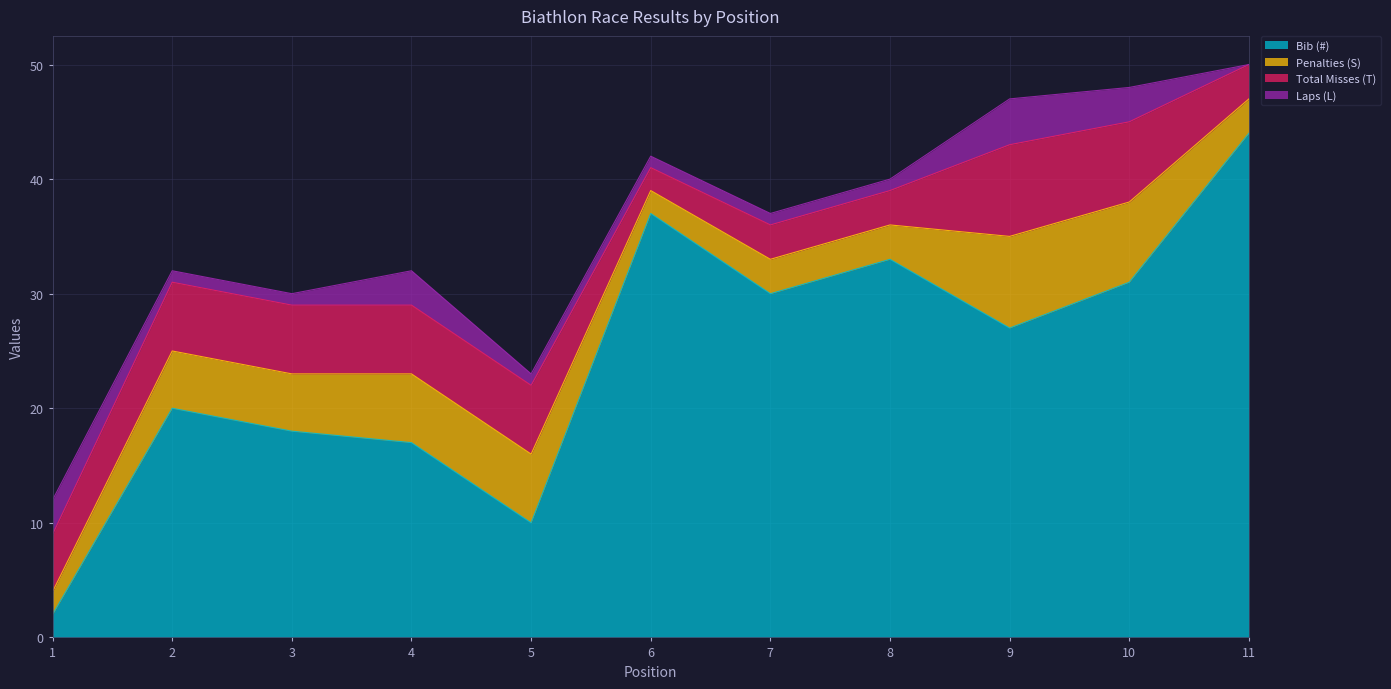

Reading left to right, list all the values displayed in this chart.

Bib (#): 2	20	18	17	10	37	30	33	27	31	44
Penalties (S): 2	5	5	6	6	2	3	3	8	7	3
Total Misses (T): 5	6	6	6	6	2	3	3	8	7	3
Laps (L): 3	1	1	3	1	1	1	1	4	3	0